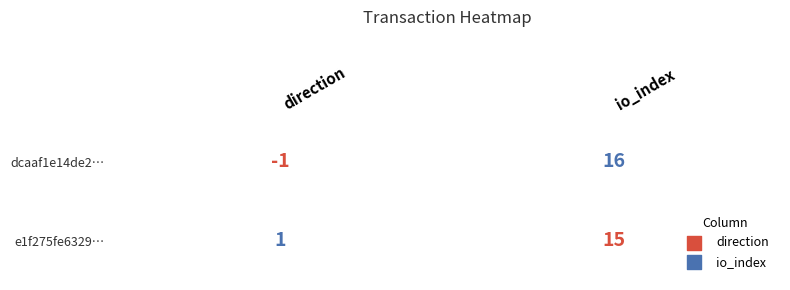

Which series has the largest range (max minus min)?

dcaaf1e14de25c8478172149d96c7d771c80b62…